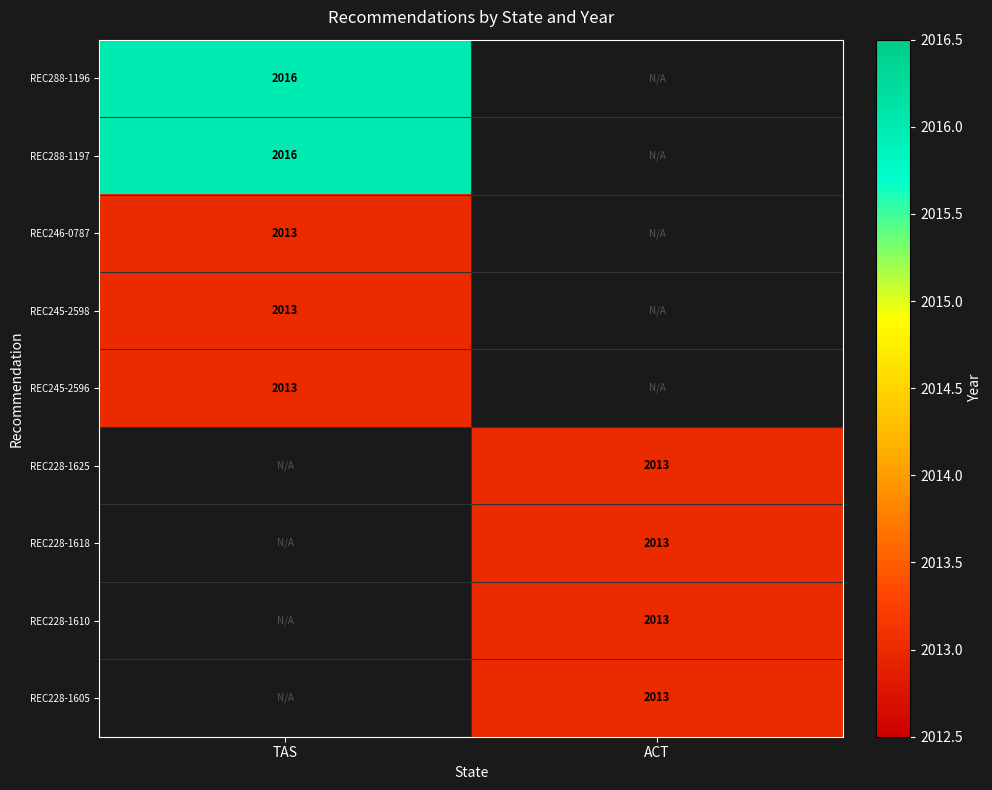

The REC228-1605 series shows 2652 at ACT. True or false?

False